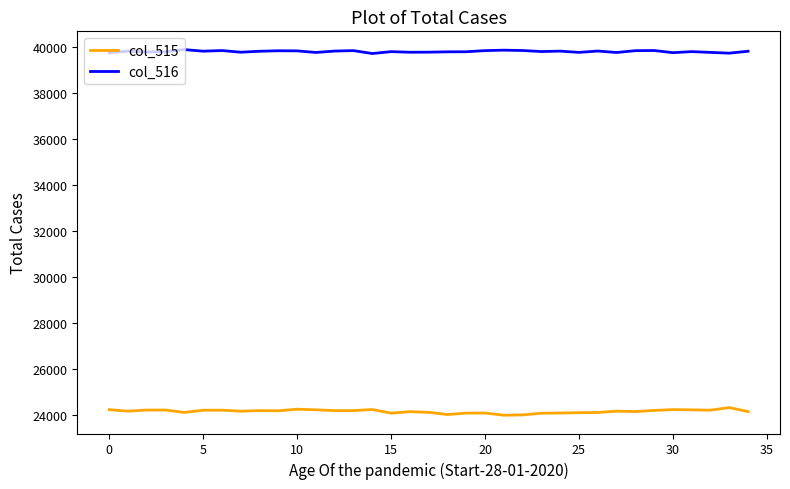

Which series has the largest total across all categories?

col_516